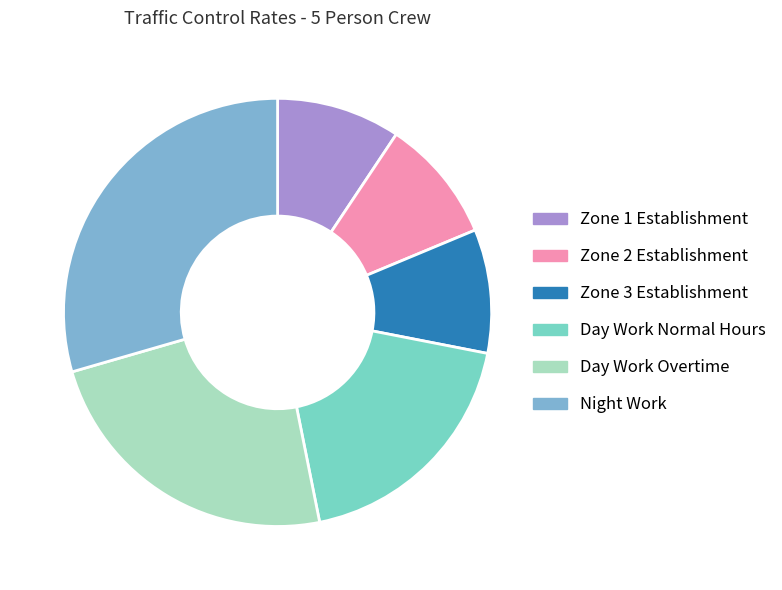

Approximately how many times larger is the value at Day Work Overtime compared to Zone 2 Establishment?

2.5